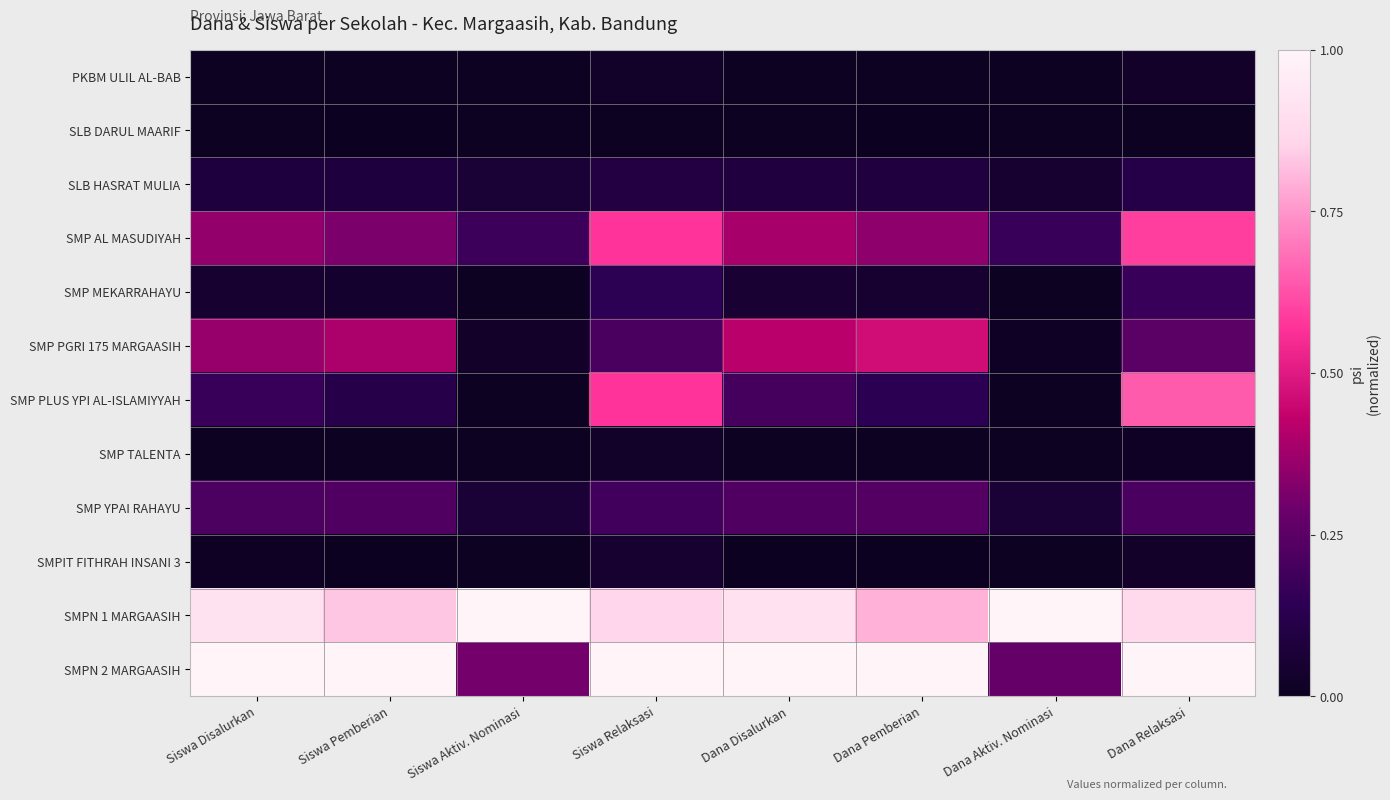

Reading right to left, transcribe all the data shown in this chart.

PKBM ULIL AL-BAB: Dana Relaksasi=0.0	Dana Aktiv. Nominasi=0.0	Dana Pemberian=0.0	Dana Disalurkan=0.0	Siswa Relaksasi=0.0	Siswa Aktiv. Nominasi=0.0	Siswa Pemberian=0.0	Siswa Disalurkan=0.0
SLB DARUL MAARIF: Dana Relaksasi=0.0	Dana Aktiv. Nominasi=0.0	Dana Pemberian=0.0	Dana Disalurkan=0.0	Siswa Relaksasi=0.0	Siswa Aktiv. Nominasi=0.0	Siswa Pemberian=0.0	Siswa Disalurkan=0.0
SLB HASRAT MULIA: Dana Relaksasi=0.1	Dana Aktiv. Nominasi=0.0	Dana Pemberian=0.1	Dana Disalurkan=0.1	Siswa Relaksasi=0.1	Siswa Aktiv. Nominasi=0.1	Siswa Pemberian=0.1	Siswa Disalurkan=0.1
SMP AL MASUDIYAH: Dana Relaksasi=0.6	Dana Aktiv. Nominasi=0.2	Dana Pemberian=0.3	Dana Disalurkan=0.4	Siswa Relaksasi=0.6	Siswa Aktiv. Nominasi=0.2	Siswa Pemberian=0.3	Siswa Disalurkan=0.4
SMP MEKARRAHAYU: Dana Relaksasi=0.2	Dana Aktiv. Nominasi=0.0	Dana Pemberian=0.0	Dana Disalurkan=0.1	Siswa Relaksasi=0.1	Siswa Aktiv. Nominasi=0.0	Siswa Pemberian=0.0	Siswa Disalurkan=0.0
SMP PGRI 175 MARGAASIH: Dana Relaksasi=0.3	Dana Aktiv. Nominasi=0.0	Dana Pemberian=0.5	Dana Disalurkan=0.4	Siswa Relaksasi=0.2	Siswa Aktiv. Nominasi=0.0	Siswa Pemberian=0.4	Siswa Disalurkan=0.4
SMP PLUS YPI AL-ISLAMIYYAH: Dana Relaksasi=0.6	Dana Aktiv. Nominasi=0.0	Dana Pemberian=0.1	Dana Disalurkan=0.2	Siswa Relaksasi=0.6	Siswa Aktiv. Nominasi=0.0	Siswa Pemberian=0.1	Siswa Disalurkan=0.2
SMP TALENTA: Dana Relaksasi=0.0	Dana Aktiv. Nominasi=0.0	Dana Pemberian=0.0	Dana Disalurkan=0.0	Siswa Relaksasi=0.0	Siswa Aktiv. Nominasi=0.0	Siswa Pemberian=0.0	Siswa Disalurkan=0.0
SMP YPAI RAHAYU: Dana Relaksasi=0.2	Dana Aktiv. Nominasi=0.1	Dana Pemberian=0.2	Dana Disalurkan=0.2	Siswa Relaksasi=0.2	Siswa Aktiv. Nominasi=0.1	Siswa Pemberian=0.2	Siswa Disalurkan=0.2
SMPIT FITHRAH INSANI 3: Dana Relaksasi=0.0	Dana Aktiv. Nominasi=0.0	Dana Pemberian=0.0	Dana Disalurkan=0.0	Siswa Relaksasi=0.0	Siswa Aktiv. Nominasi=0.0	Siswa Pemberian=0.0	Siswa Disalurkan=0.0
SMPN 1 MARGAASIH: Dana Relaksasi=0.9	Dana Aktiv. Nominasi=1.0	Dana Pemberian=0.8	Dana Disalurkan=0.9	Siswa Relaksasi=0.9	Siswa Aktiv. Nominasi=1.0	Siswa Pemberian=0.8	Siswa Disalurkan=0.9
SMPN 2 MARGAASIH: Dana Relaksasi=1.0	Dana Aktiv. Nominasi=0.3	Dana Pemberian=1.0	Dana Disalurkan=1.0	Siswa Relaksasi=1.0	Siswa Aktiv. Nominasi=0.3	Siswa Pemberian=1.0	Siswa Disalurkan=1.0